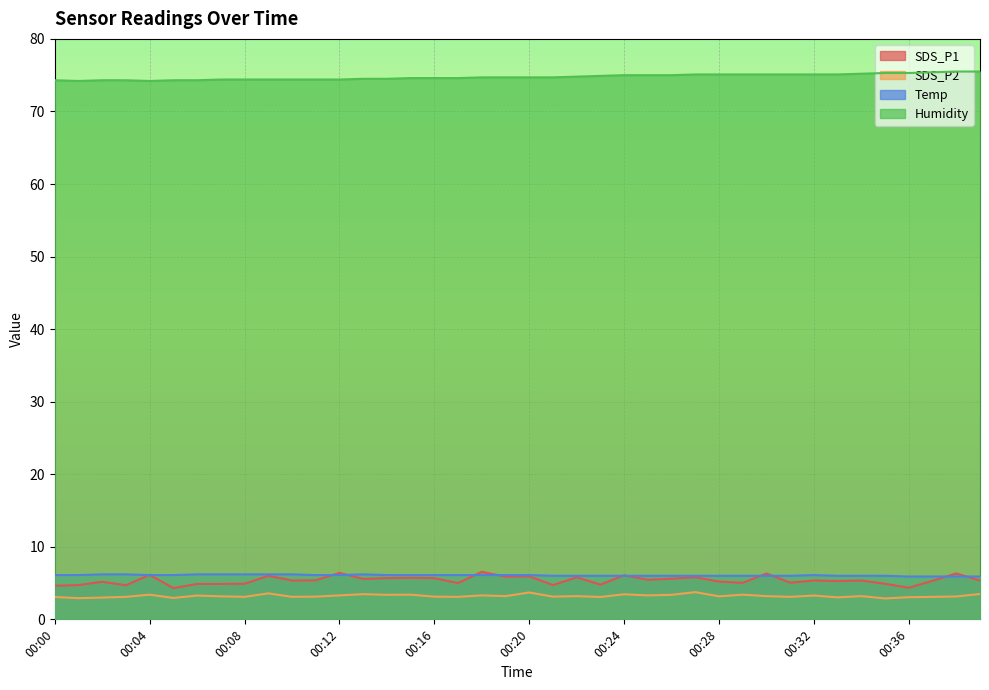

True or false: Temp has a value of 10.0 at 00:04.

False